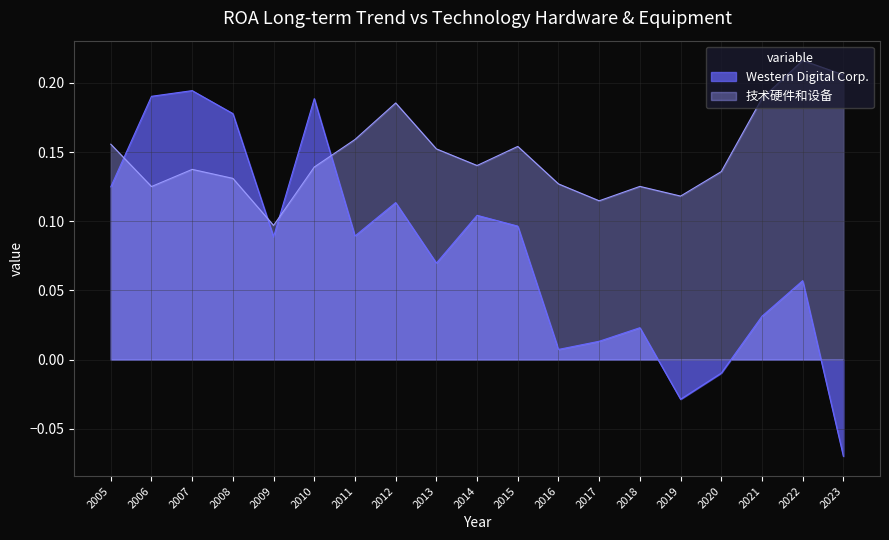

Reading right to left, what are all the values shown in this chart?

Western Digital Corp.: 2023=-0.1	2022=0.1	2021=0.0	2020=-0.0	2019=-0.0	2018=0.0	2017=0.0	2016=0.0	2015=0.1	2014=0.1	2013=0.1	2012=0.1	2011=0.1	2010=0.2	2009=0.1	2008=0.2	2007=0.2	2006=0.2	2005=0.1
技术硬件和设备: 2023=0.2	2022=0.2	2021=0.2	2020=0.1	2019=0.1	2018=0.1	2017=0.1	2016=0.1	2015=0.2	2014=0.1	2013=0.2	2012=0.2	2011=0.2	2010=0.1	2009=0.1	2008=0.1	2007=0.1	2006=0.1	2005=0.2